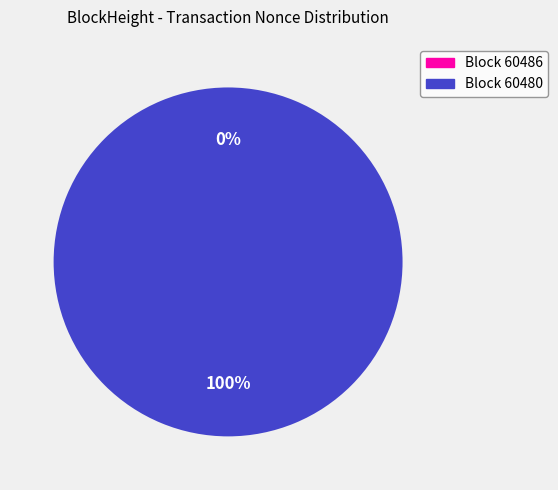

What is the smallest slice in the pie chart?

60486